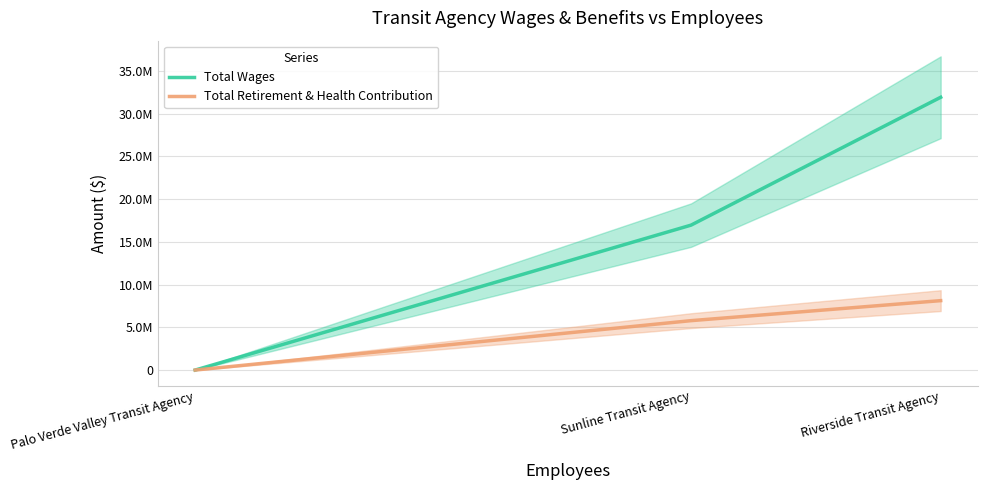

Rank the series by their average value, from lowest to highest.

Total Retirement & Health Contribution, Total Wages